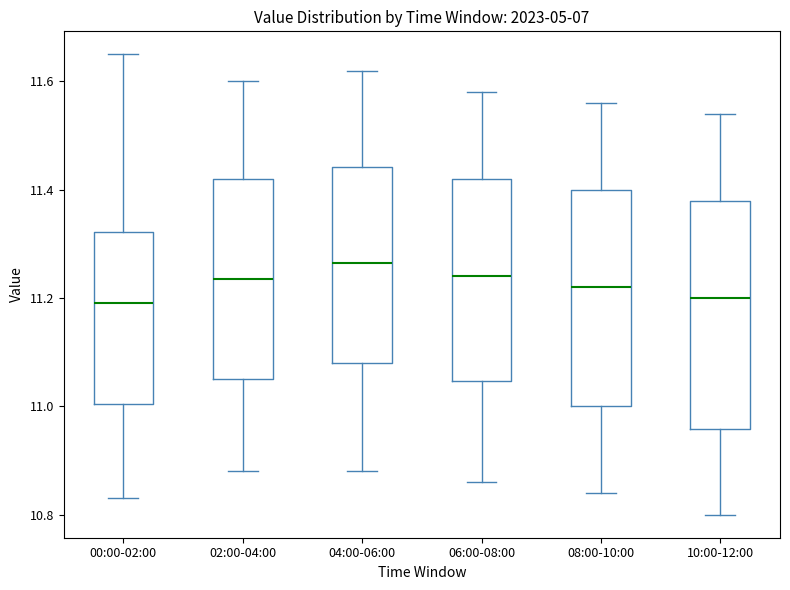

Reading left to right, transcribe this box plot: for each box, give where its median line is, the range the box spans, and where its two whiskers end, as read against the y-axis. The values are not printed on the chart, so give them approximately, as read against the axis.

00:00-02:00: median 11.20, box 11.00 to 11.32, whiskers 10.84 to 11.66
02:00-04:00: median 11.24, box 11.06 to 11.42, whiskers 10.88 to 11.60
04:00-06:00: median 11.26, box 11.08 to 11.44, whiskers 10.88 to 11.62
06:00-08:00: median 11.24, box 11.04 to 11.42, whiskers 10.86 to 11.58
08:00-10:00: median 11.22, box 11.00 to 11.40, whiskers 10.84 to 11.56
10:00-12:00: median 11.20, box 10.96 to 11.38, whiskers 10.80 to 11.54